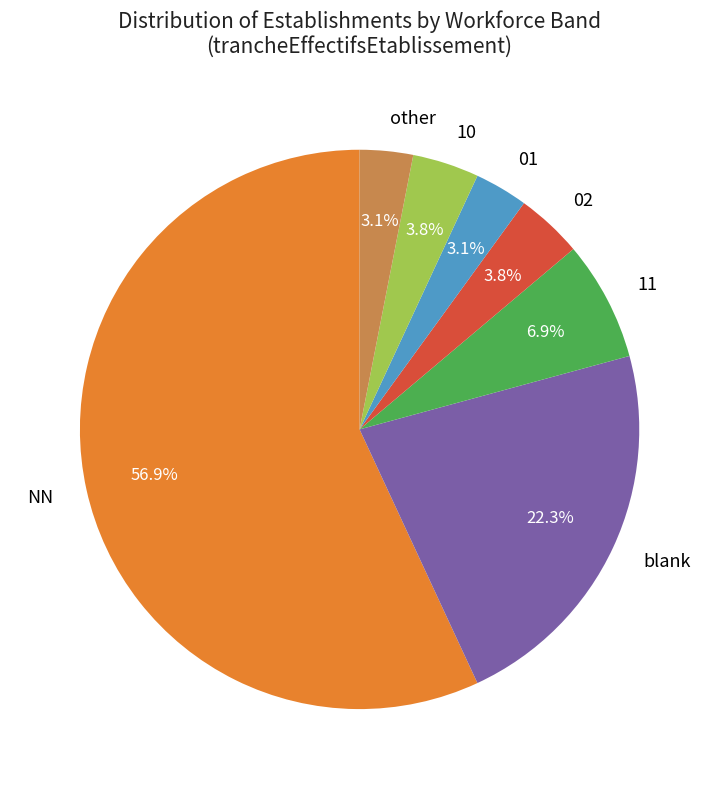

Which category has the biggest portion of the pie?

NN